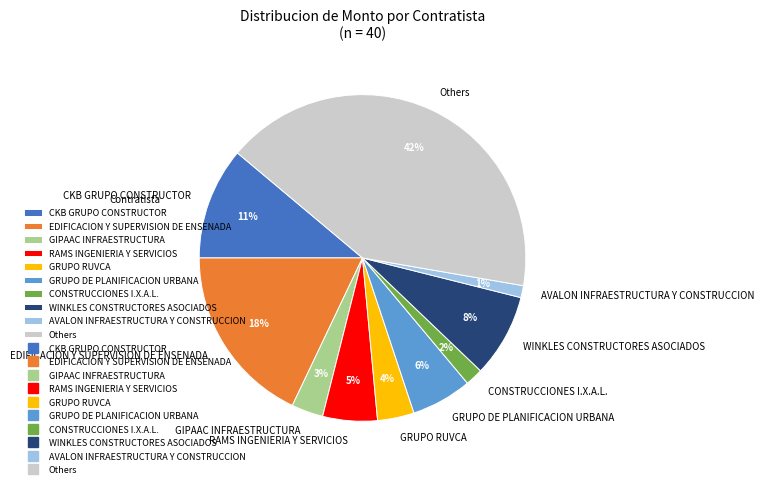

To the nearest percent, what percentage of the pie is CONSTRUCCIONES I.X.A.L.?

2%